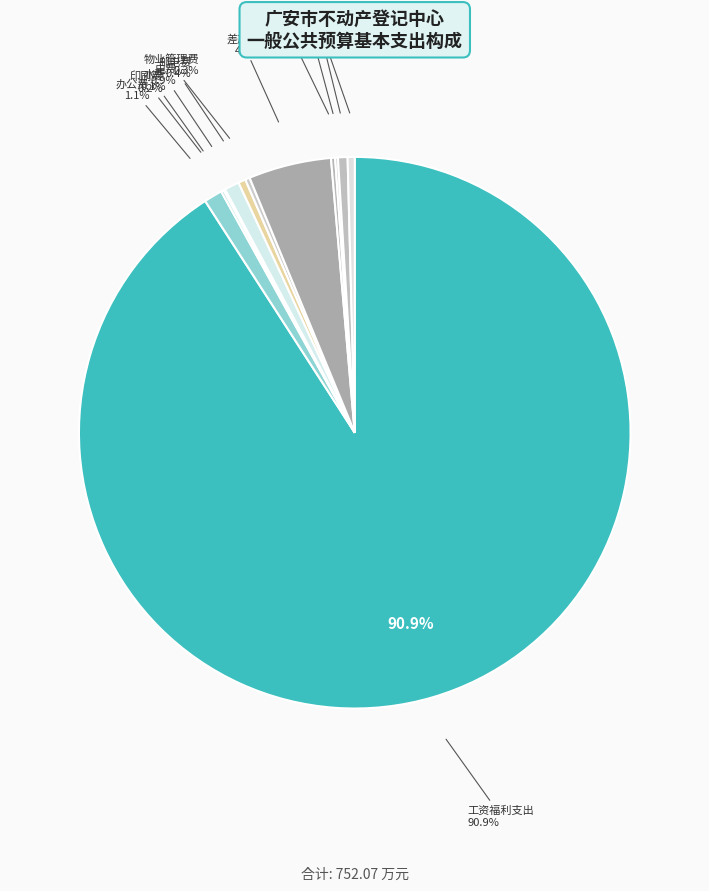

What is the ratio of the value at 维修（护）费 to the value at 公务接待费?

0.6